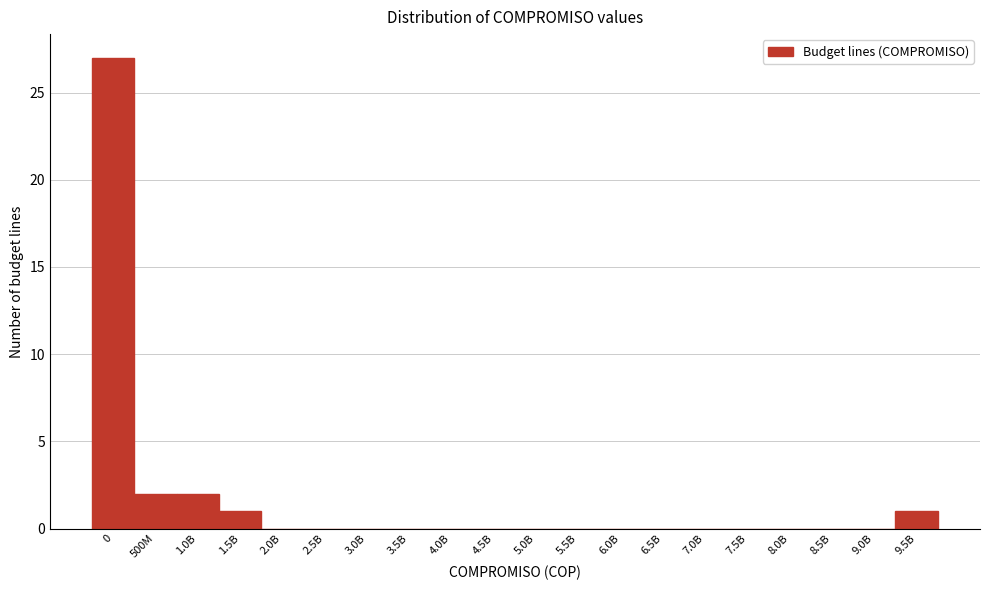

Reading left to right, extract all data points from this chart.

0=27	500M=2	1.0B=2	1.5B=1	2.0B=0	2.5B=0	3.0B=0	3.5B=0	4.0B=0	4.5B=0	5.0B=0	5.5B=0	6.0B=0	6.5B=0	7.0B=0	7.5B=0	8.0B=0	8.5B=0	9.0B=0	9.5B=1